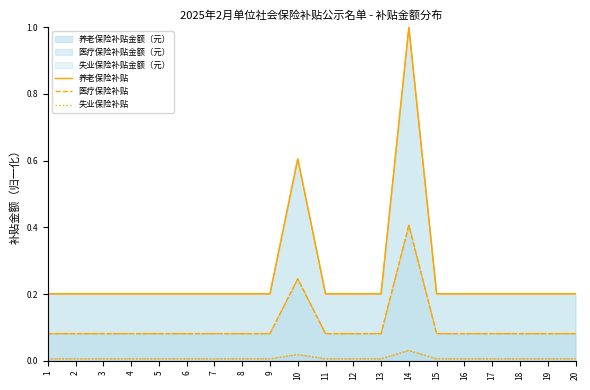

What is the difference between the maximum and minimum values in the 医疗保险补贴 series?

0.3